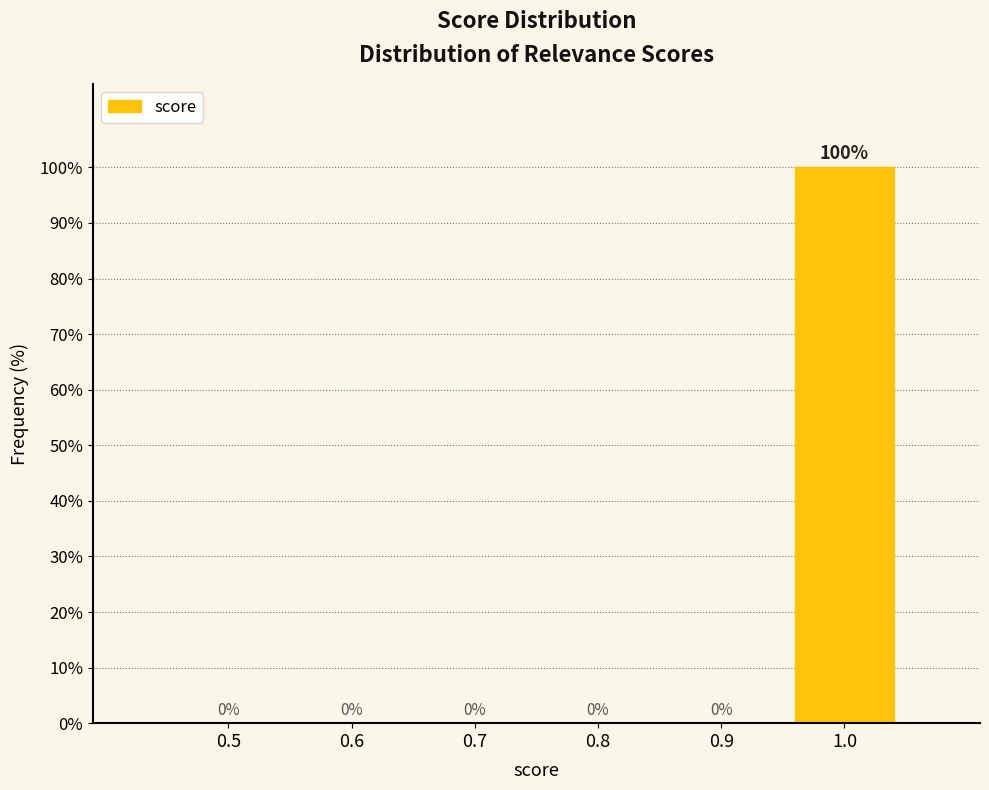

Reading left to right, extract all data points from this chart.

0.5=0	0.6=0	0.7=0	0.8=0	0.9=0	1.0=100